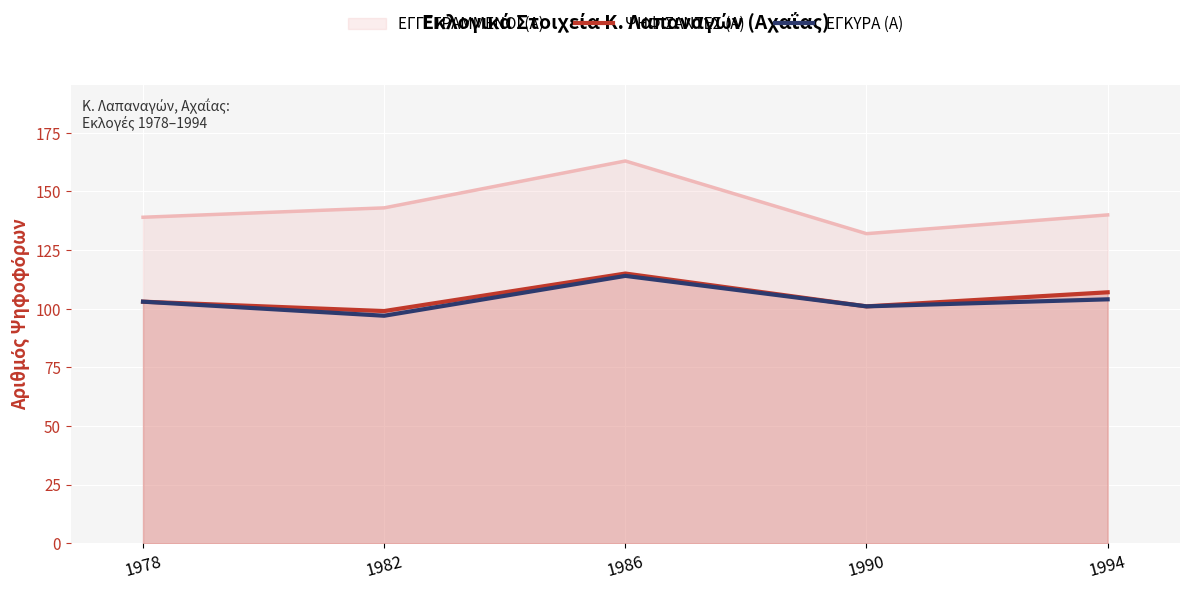

What value does the ΨΗΦΙΣΑΝΤΕΣ (Α) series have at 1986, to the nearest 10?

120